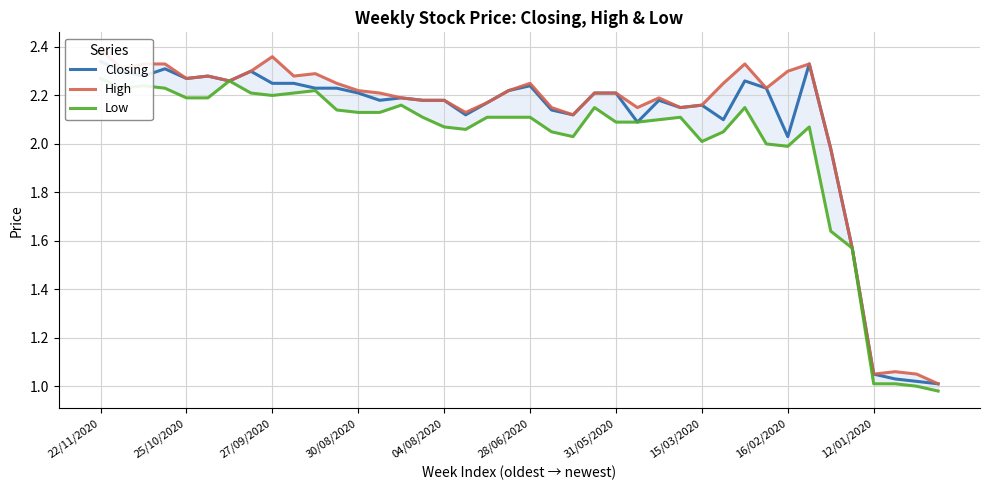

Which series has the largest total across all categories?

High